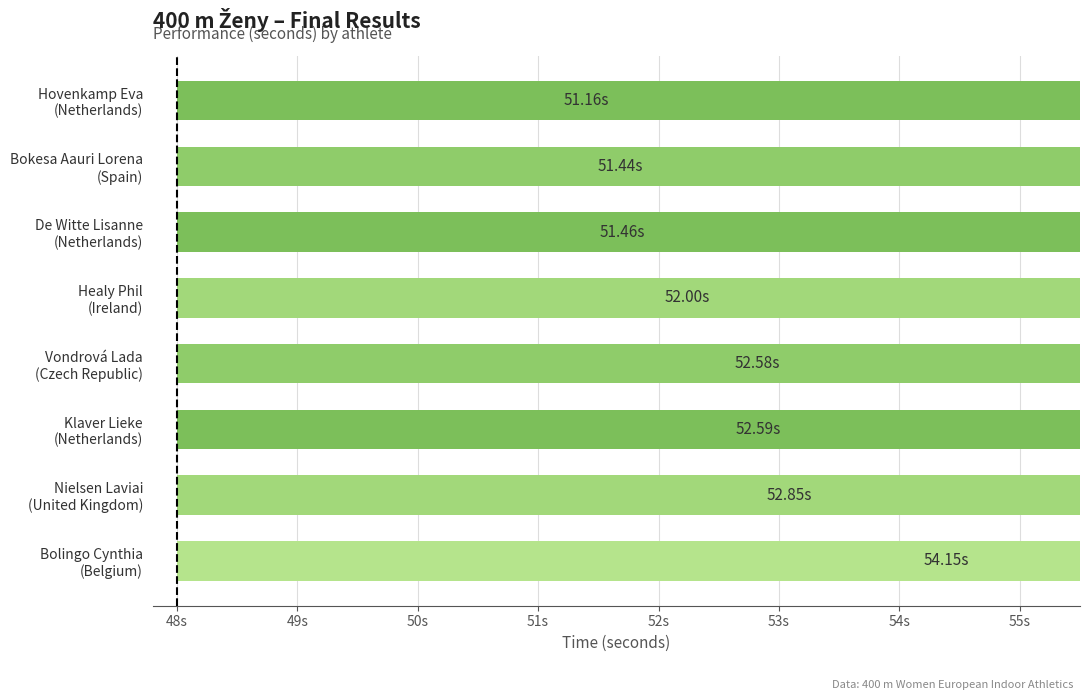

What is the greatest value displayed?

54.2